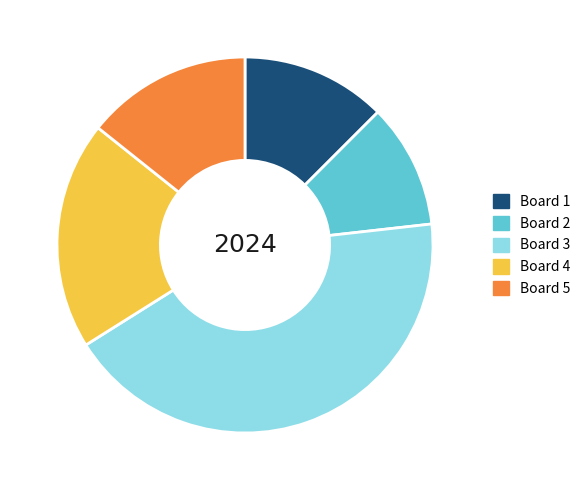

True or false: Board 3 accounts for 51% of the total.

False